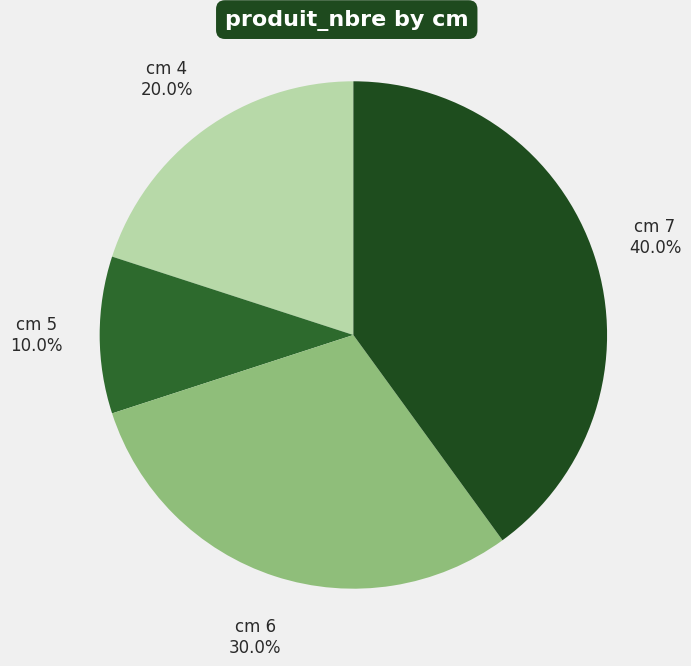

What percentage is NOT represented by cm 7?

60.0%